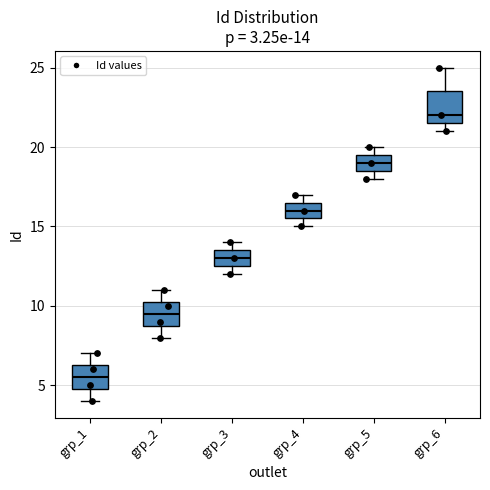

Which box's median line is the lowest?

grp_1